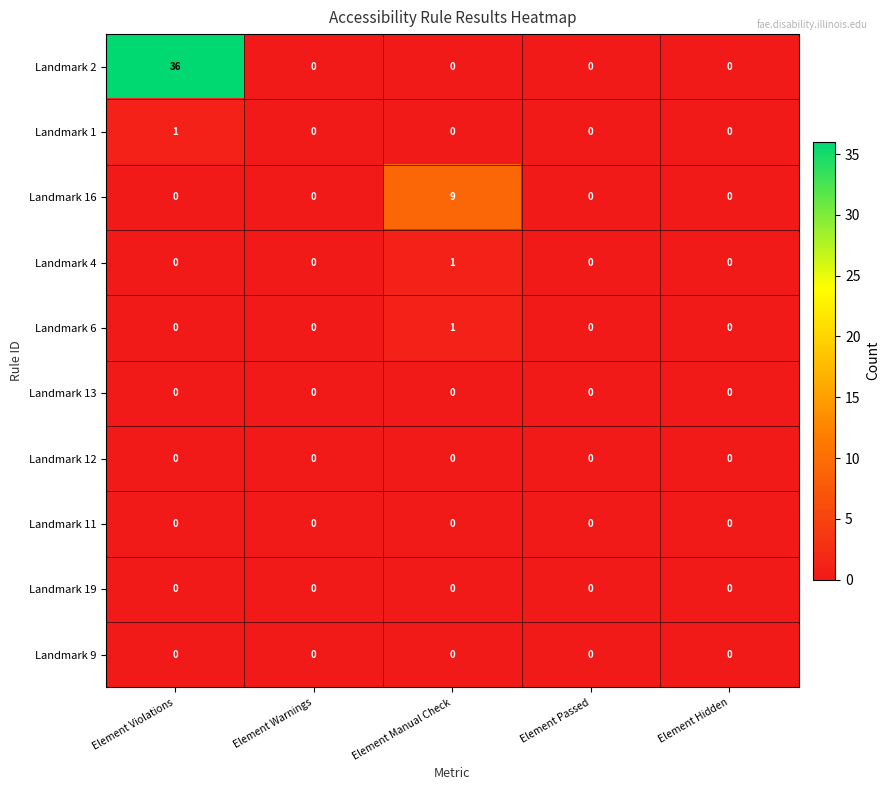

What is the maximum value shown in the chart?

36